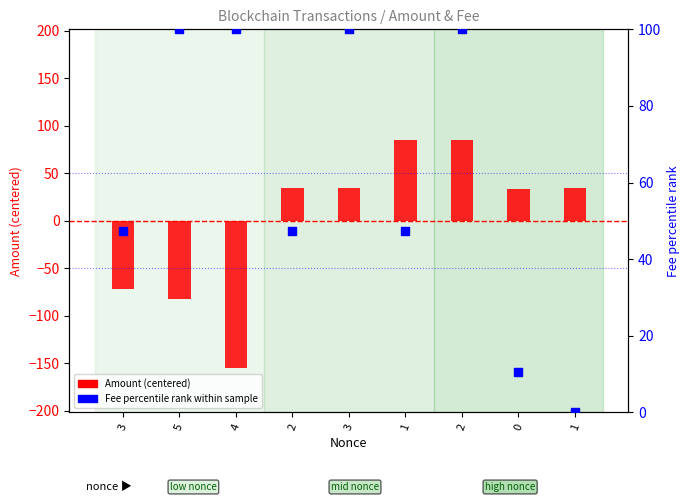

What is the total value across all series at 4?

-55.0